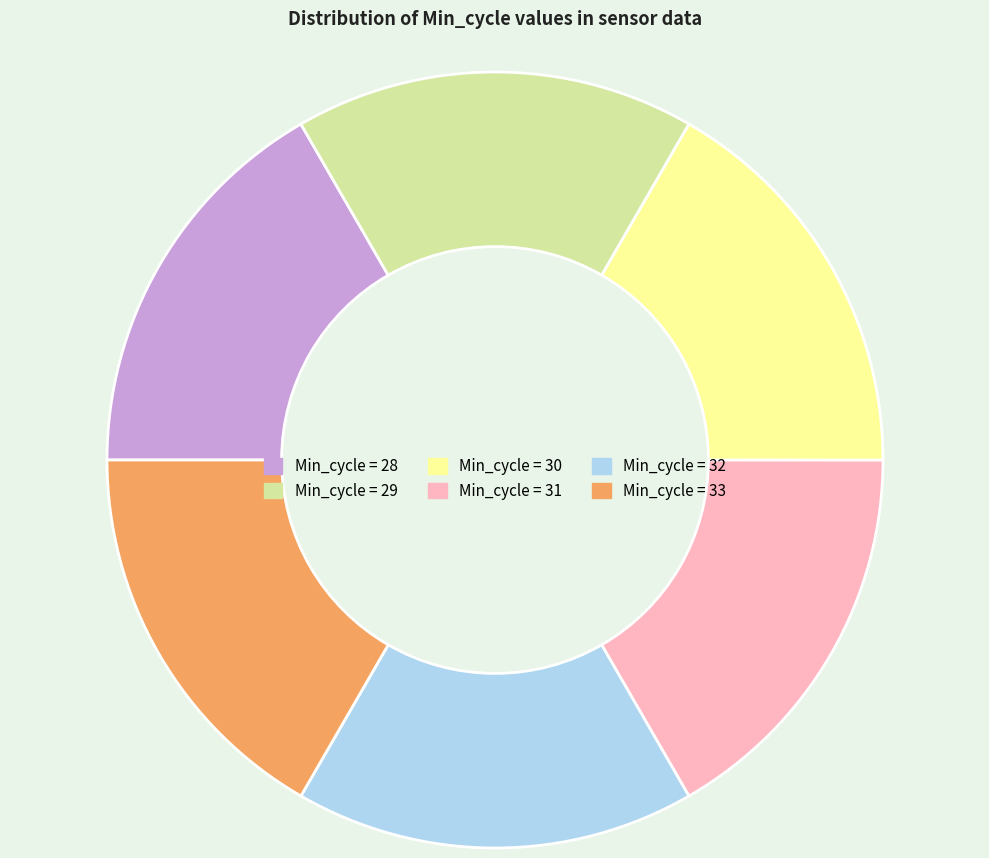

Is there a majority slice in this chart?

No